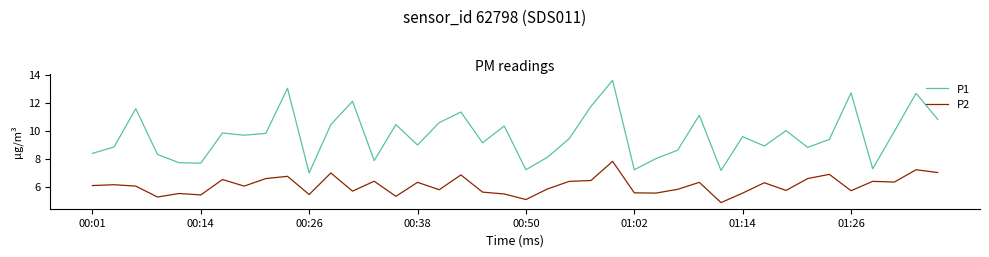

Which series has the largest total across all categories?

P1